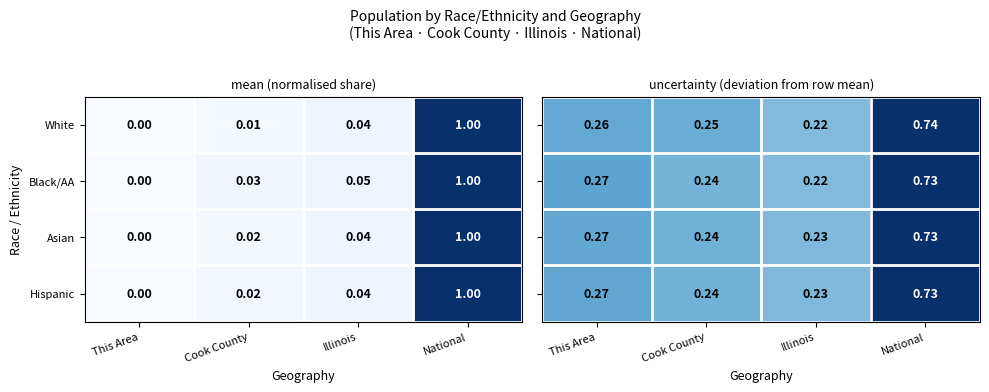

List the labels in order of Hispanic value, smallest first.

This Area, Cook County, Illinois, National